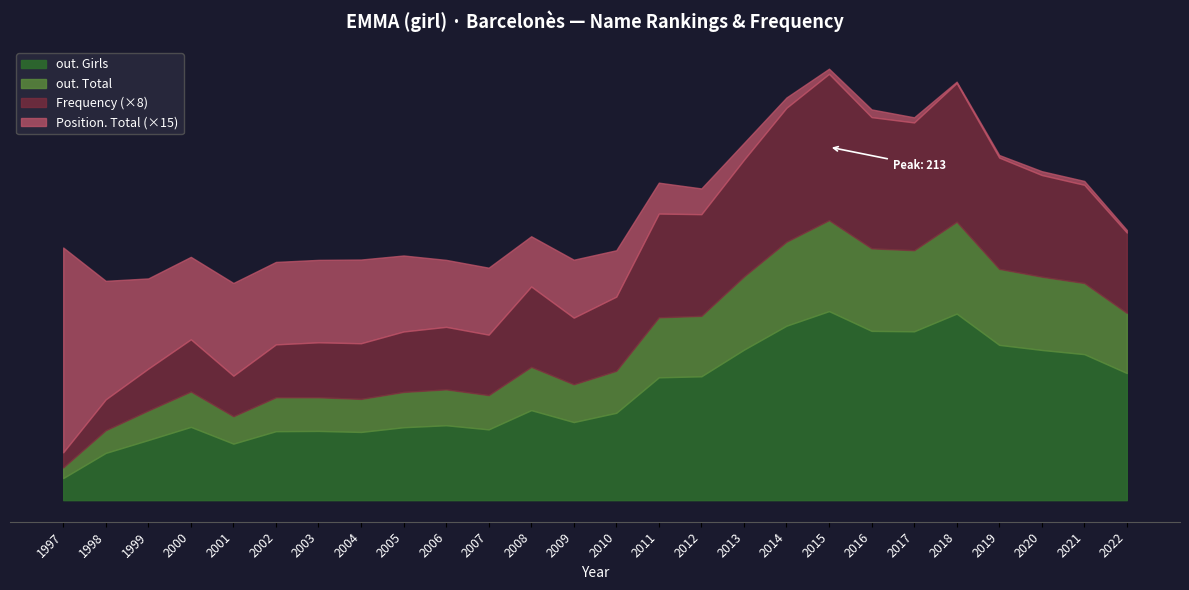

What are all the series names shown in the legend?

out. Girls, out. Total, Frequency (×8), Position. Total (×15)